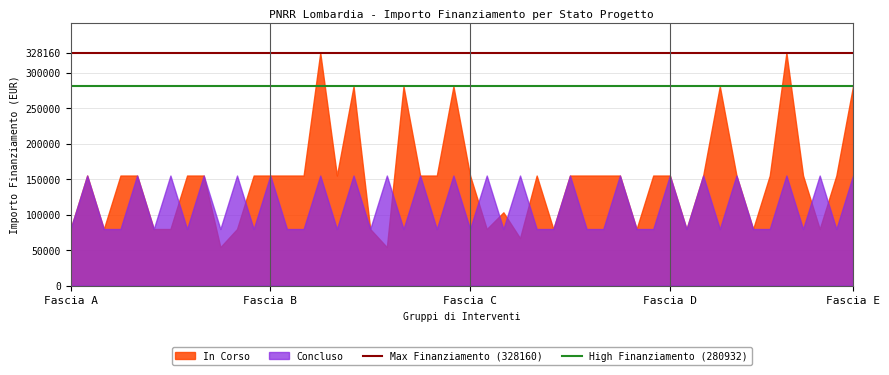

Which series has the largest range (max minus min)?

In Corso